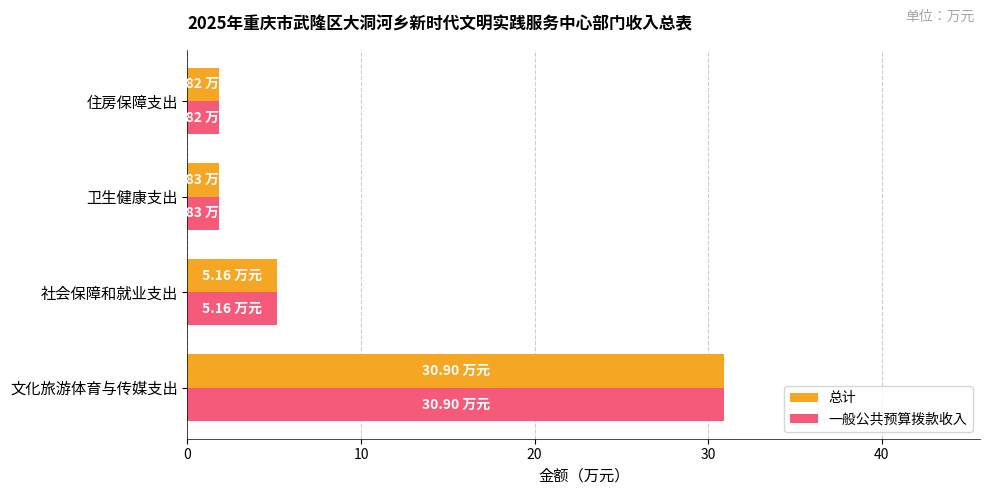

Where is 一般公共预算拨款收入 nearest to the value 16?

社会保障和就业支出